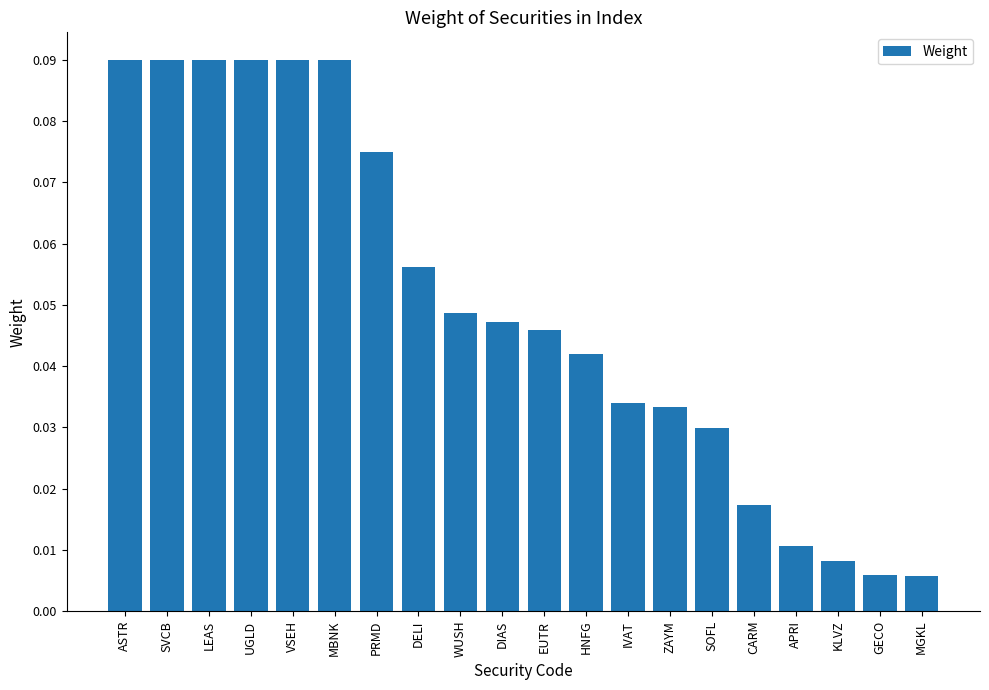

True or false: the data shows 0.0 at UGLD.

False